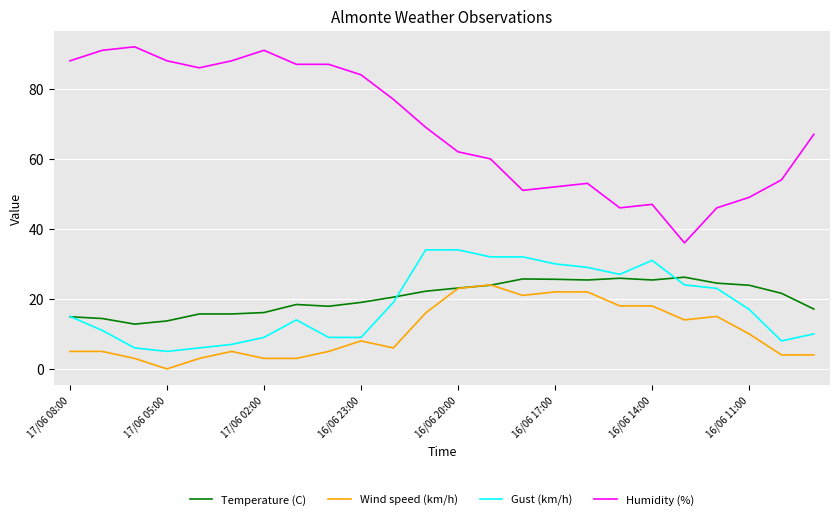

Which series has the largest total across all categories?

Humidity (%)